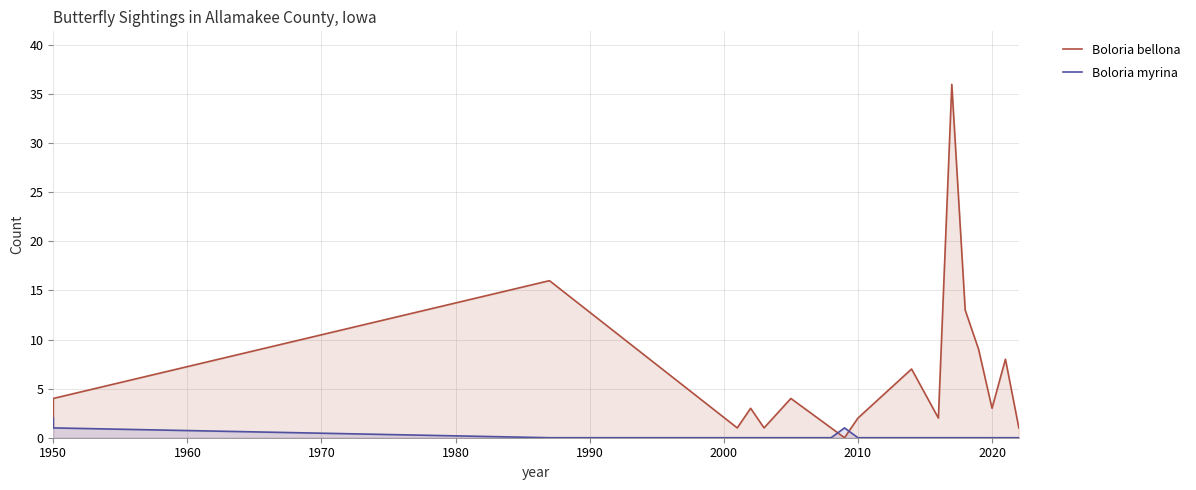

Reading left to right, what are all the values shown in this chart?

Boloria bellona: 1	4	16	1	3	1	4	2	1	0	2	7	2	36	13	9	3	8	1
Boloria myrina: 2	1	0	0	0	0	0	0	0	1	0	0	0	0	0	0	0	0	0